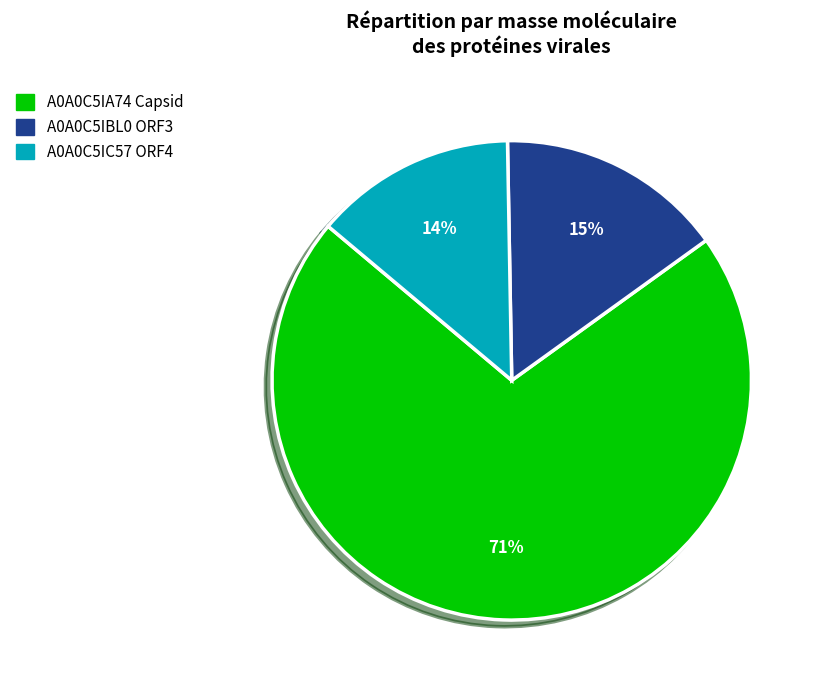

Which slice is the largest?

A0A0C5IA74 Capsid